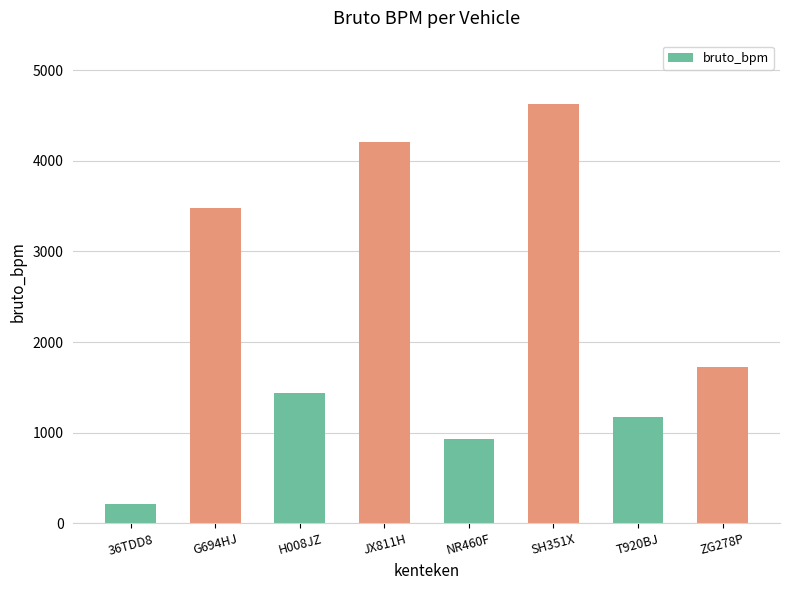

Rank the categories by value from lowest to highest.

36TDD8, NR460F, T920BJ, H008JZ, ZG278P, G694HJ, JX811H, SH351X